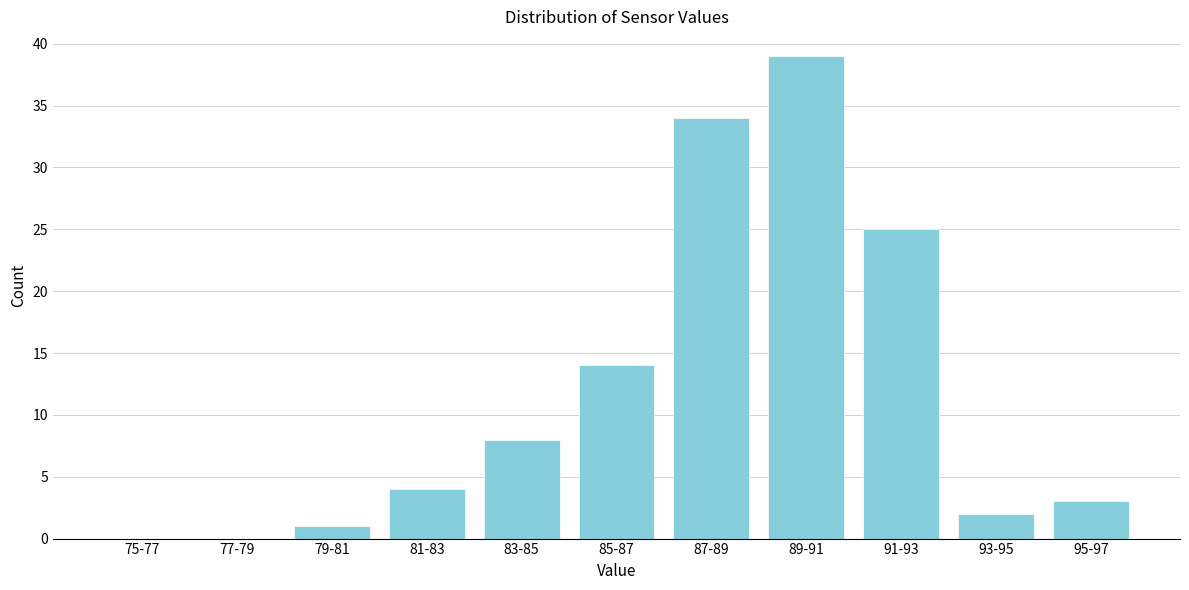

Reading left to right, extract all data points from this chart.

75-77=0	77-79=0	79-81=1	81-83=4	83-85=8	85-87=14	87-89=34	89-91=39	91-93=25	93-95=2	95-97=3